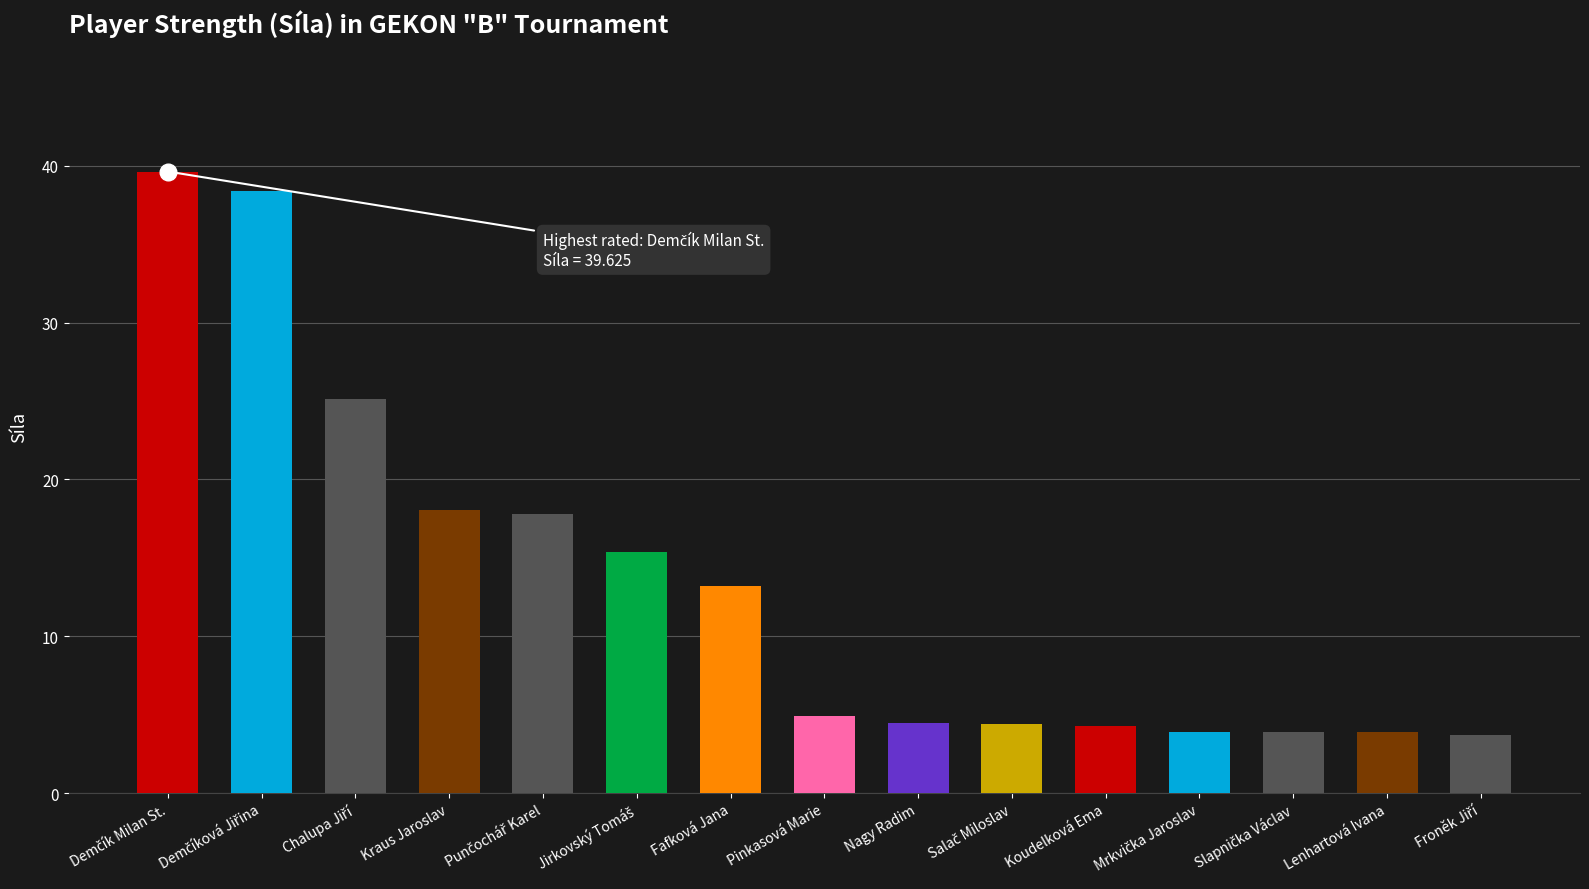

What is the average value?

13.4